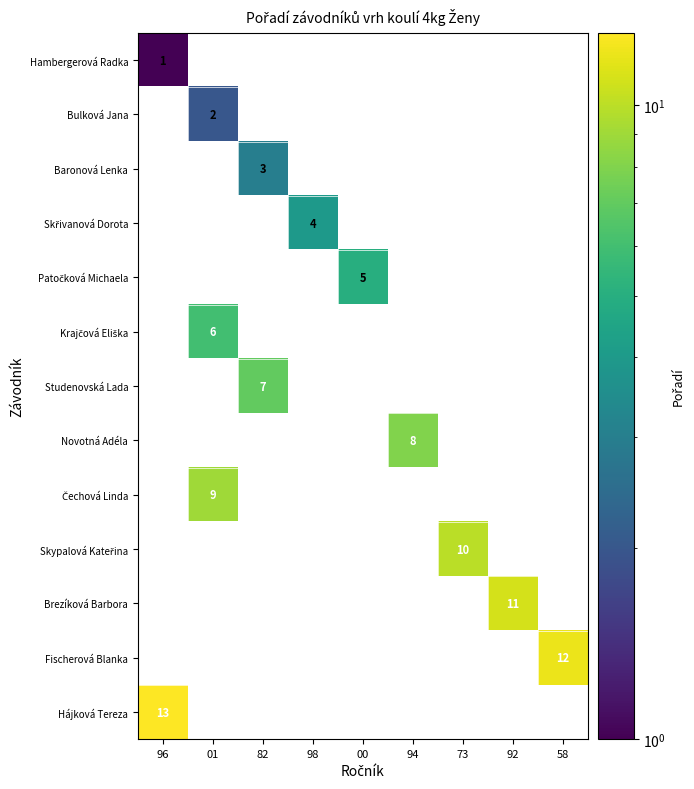

What is the maximum value shown in the chart?

13.0